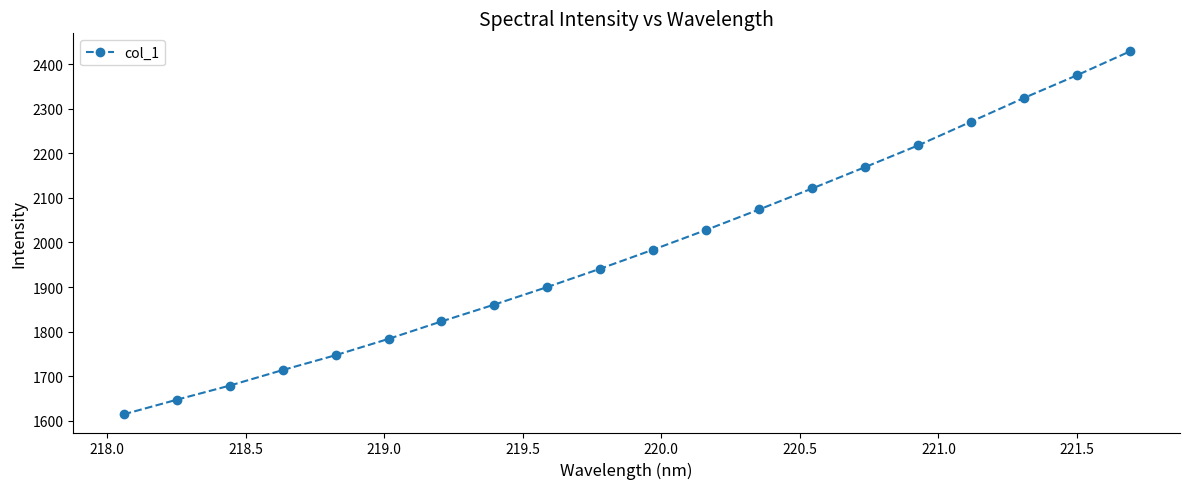

What is the smallest value displayed?

1614.5